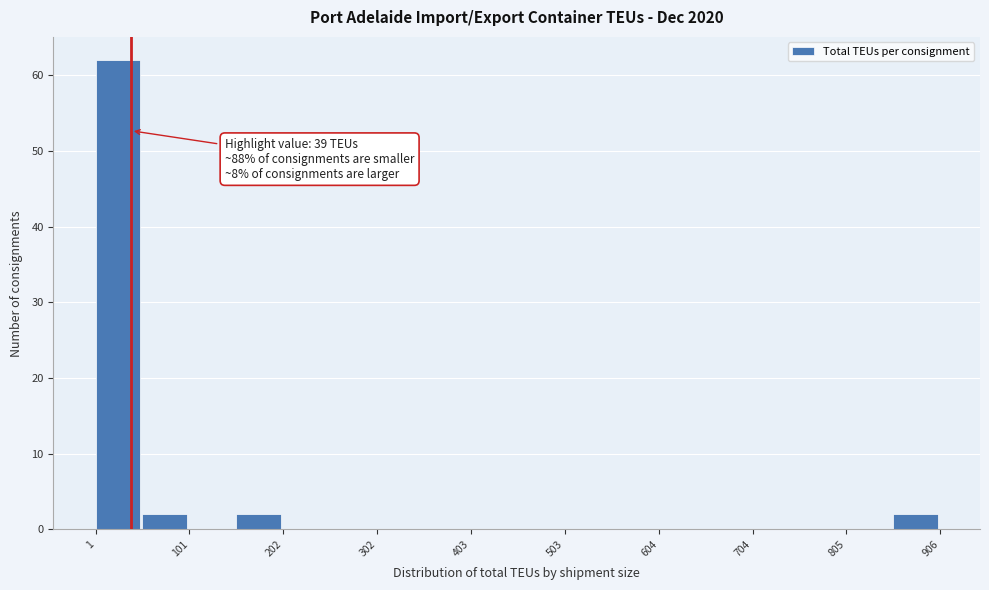

Around what value on the x-axis is the tallest bar? Give the approximate position of its centre, as read against the axis.

20